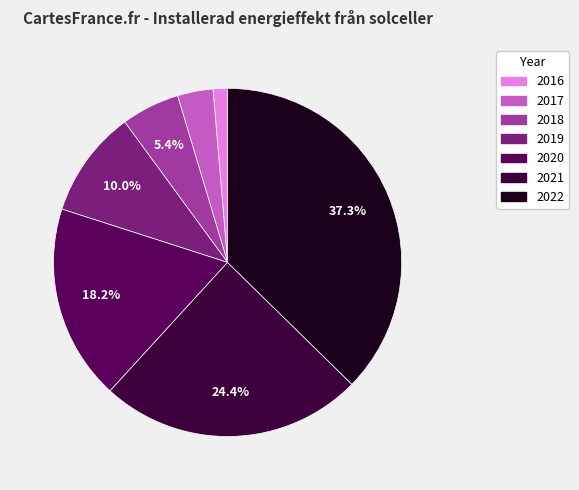

How many slices are in this pie chart?

7